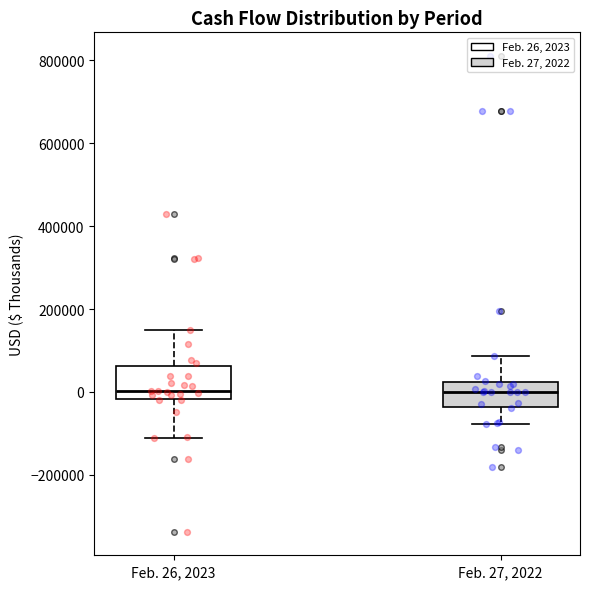

Reading left to right, transcribe this box plot: for each box, give where its median line is, the range the box spans, and where its two whiskers end, as read against the y-axis. The values are not printed on the chart, so give them approximately, as read against the axis.

Feb. 26, 2023: median 0, box -20000 to 60000, whiskers -120000 to 160000
Feb. 27, 2022: median 0, box -40000 to 20000, whiskers -80000 to 80000